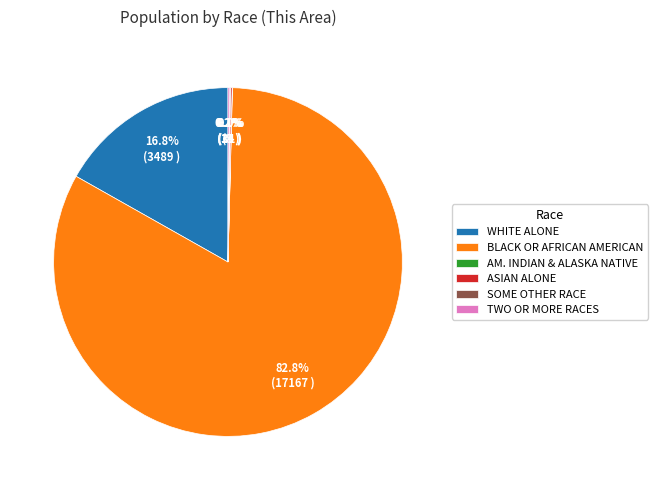

Is there a majority slice in this chart?

Yes